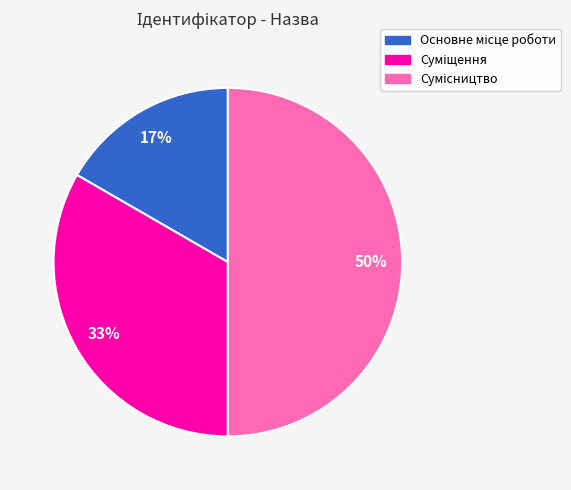

To the nearest percent, what is the average slice percentage?

33%